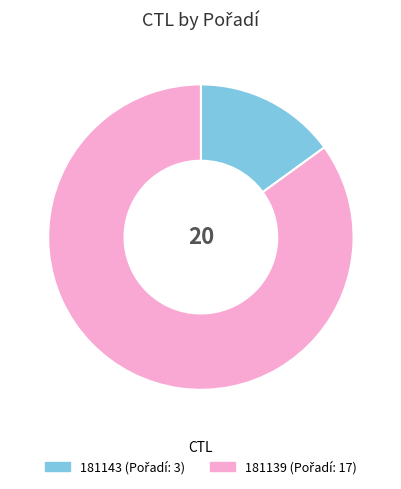

How many segments does this pie chart have?

2